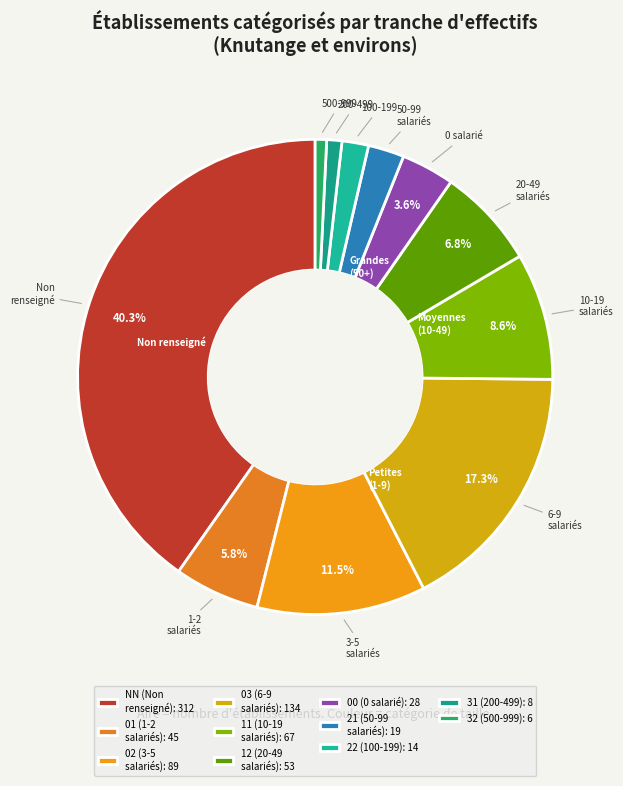

Combined, do 01 and 12 account for over 50%?

No